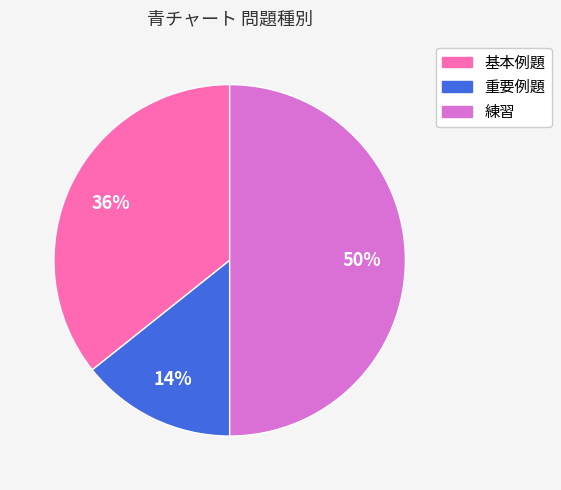

Does 重要例題 represent more than half of the total?

No